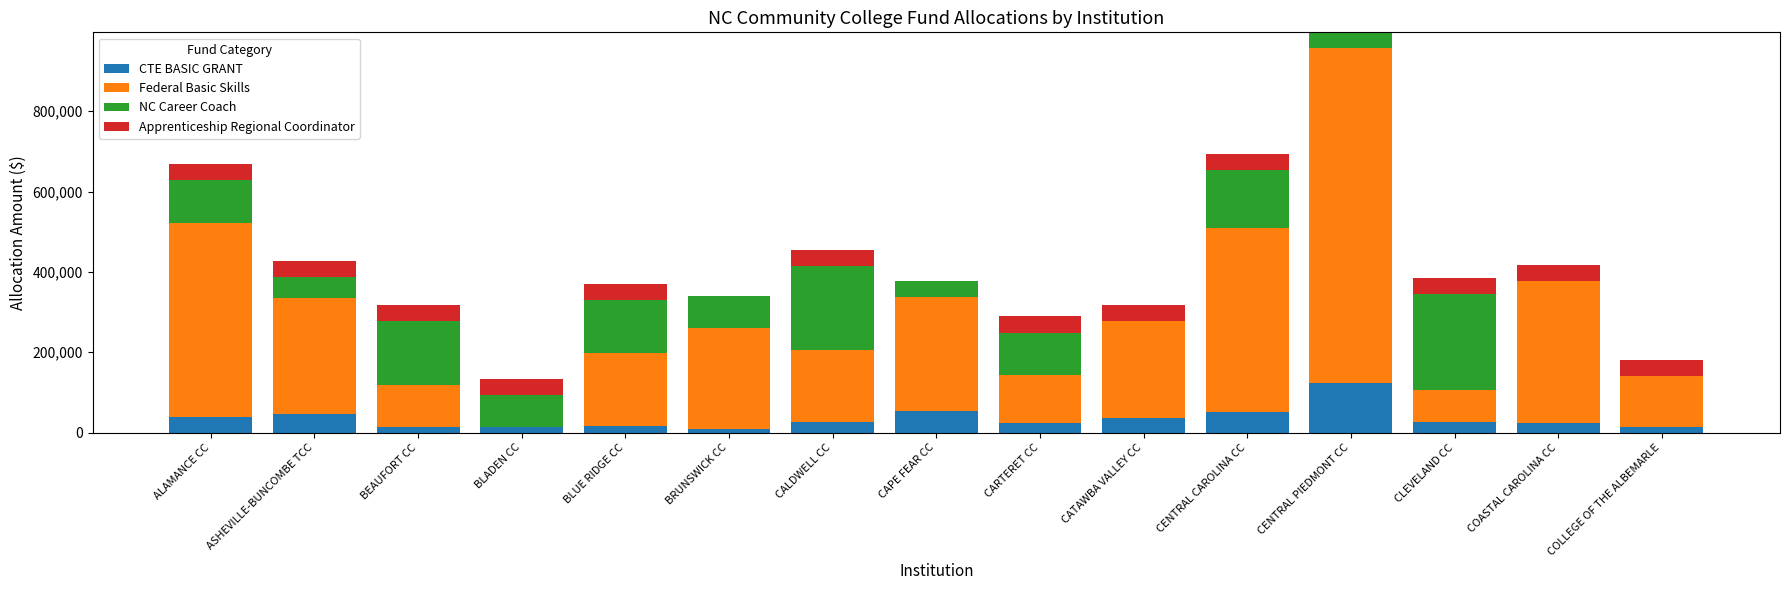

Is it true that CTE BASIC GRANT equals 26533 at CALDWELL CC?

True